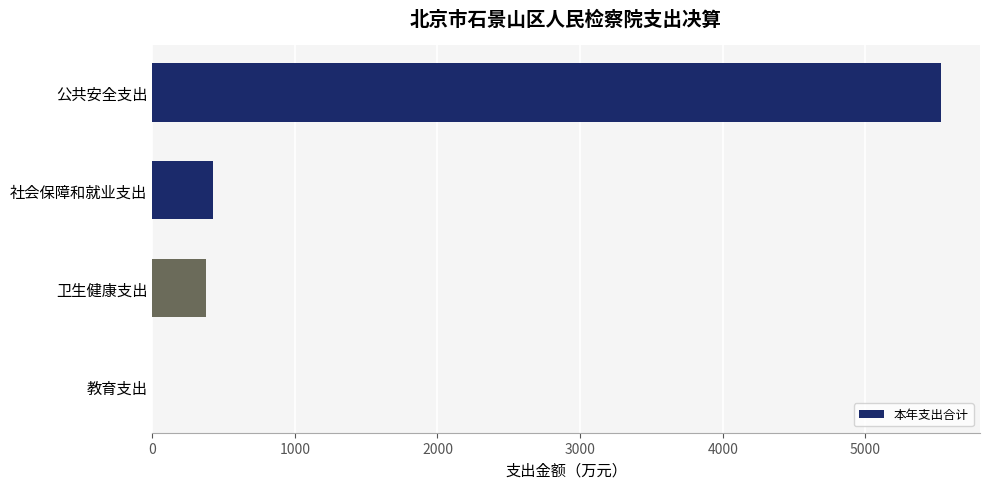

What is the approximate value at 公共安全支出?

5526.5